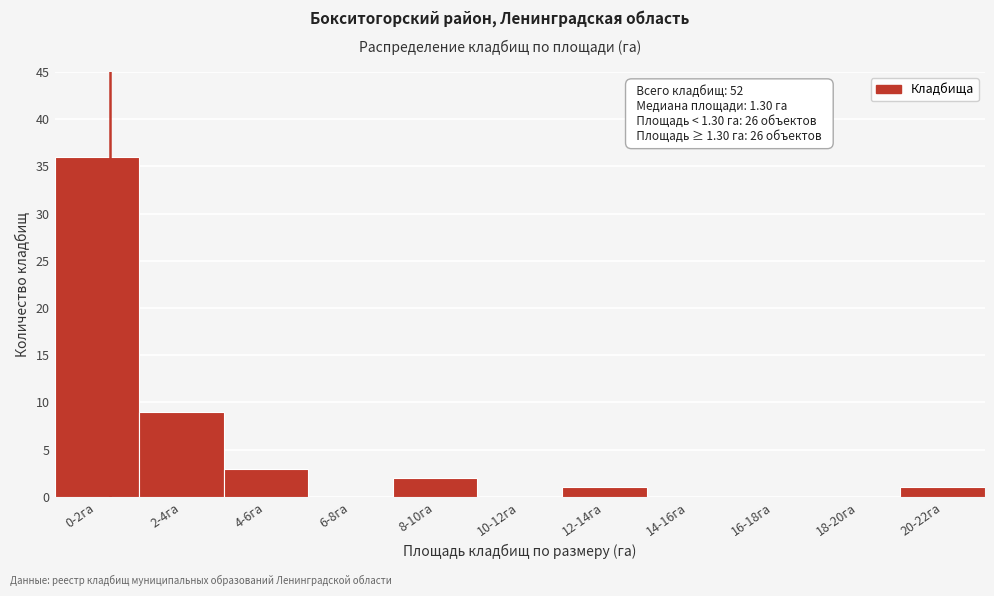

Reading left to right, list all the values displayed in this chart.

0-2га=36	2-4га=9	4-6га=3	6-8га=0	8-10га=2	10-12га=0	12-14га=1	14-16га=0	16-18га=0	18-20га=0	20-22га=1